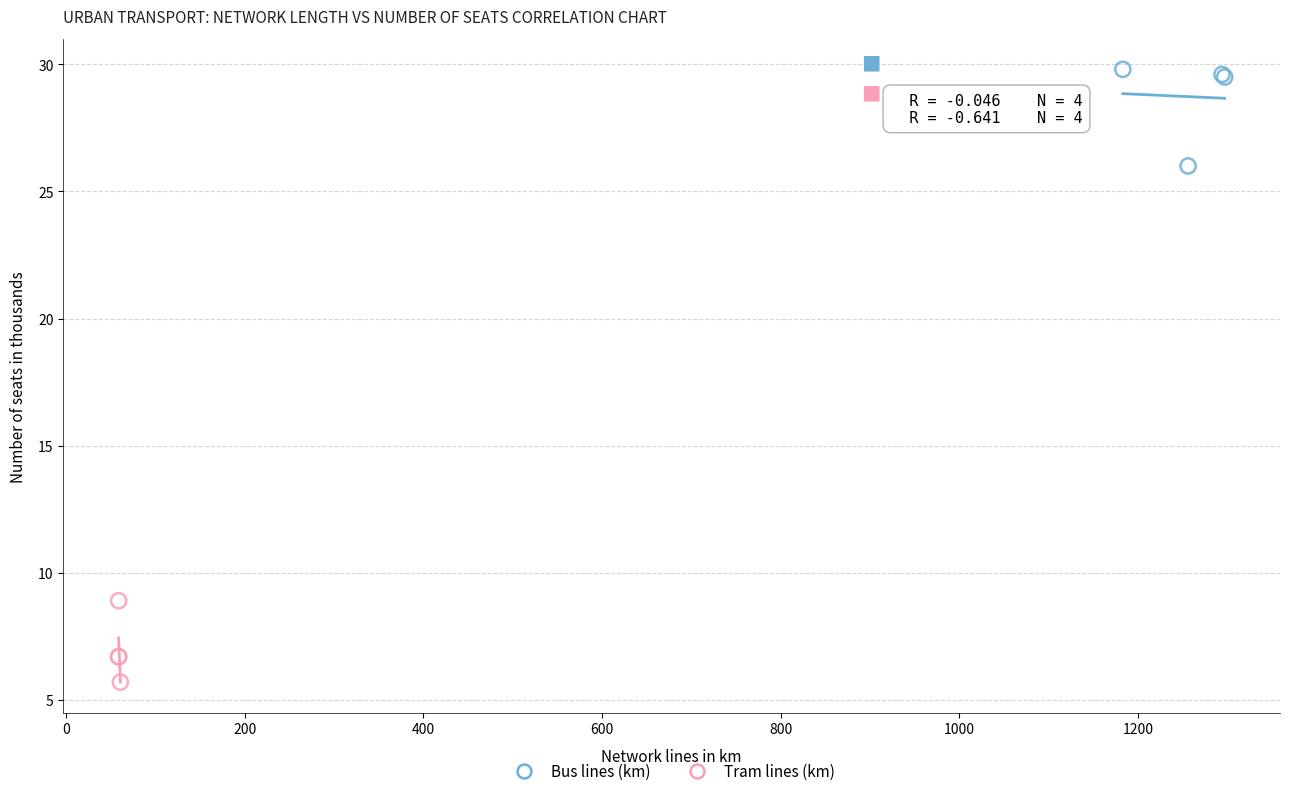

What are all the series names shown in the legend?

Bus lines (km), Tram lines (km)